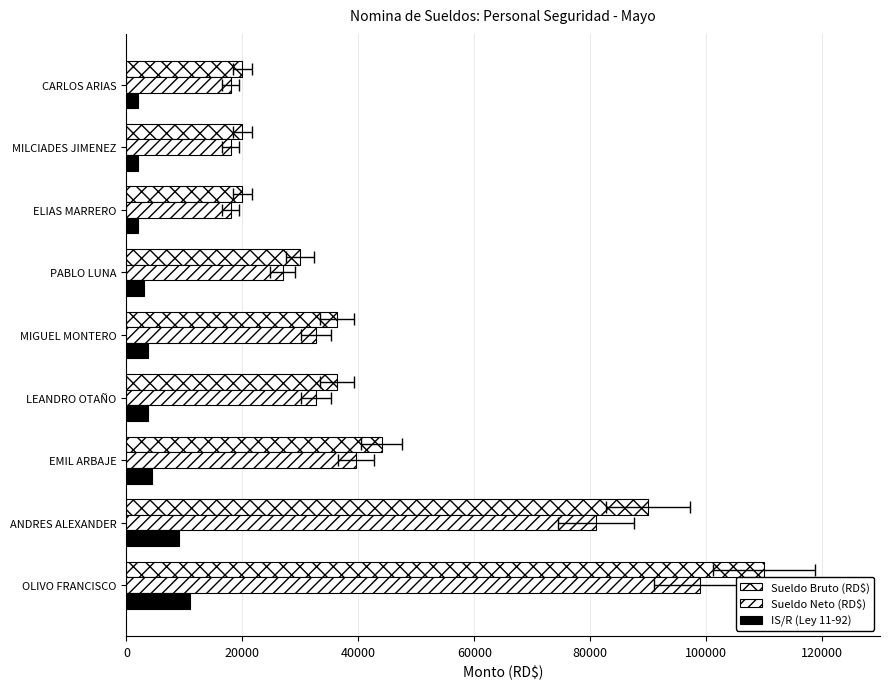

Reading left to right, list all the values displayed in this chart.

Sueldo Bruto (RD$): 110000	90000	44000	36300	36300	30000	20000	20000	20000
Sueldo Neto (RD$): 99000	81000	39600	32670	32670	27000	18000	18000	18000
IS/R (Ley 11-92): 11000	9000	4400	3630	3630	3000	2000	2000	2000